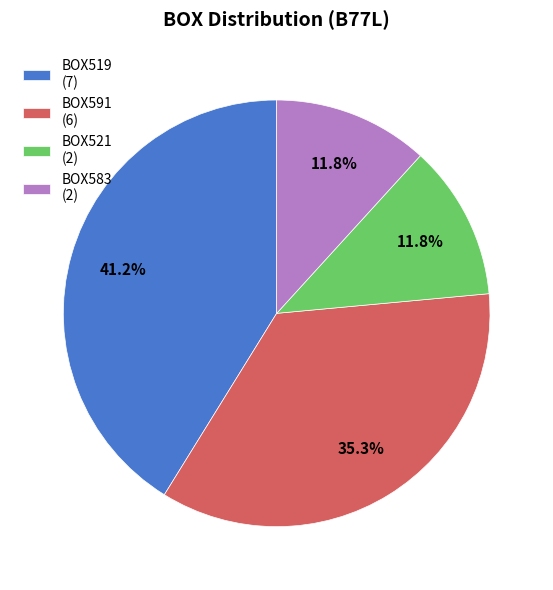

How many slices are in this pie chart?

4